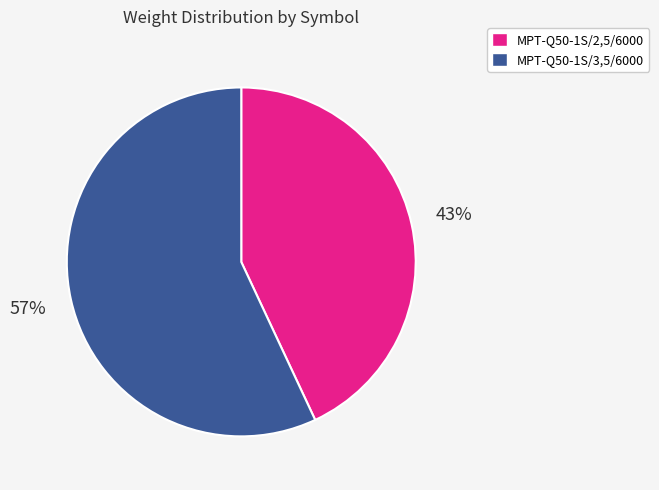

What percentage is the MPT-Q50-1S/2,5/6000 slice, to the nearest percent?

43%